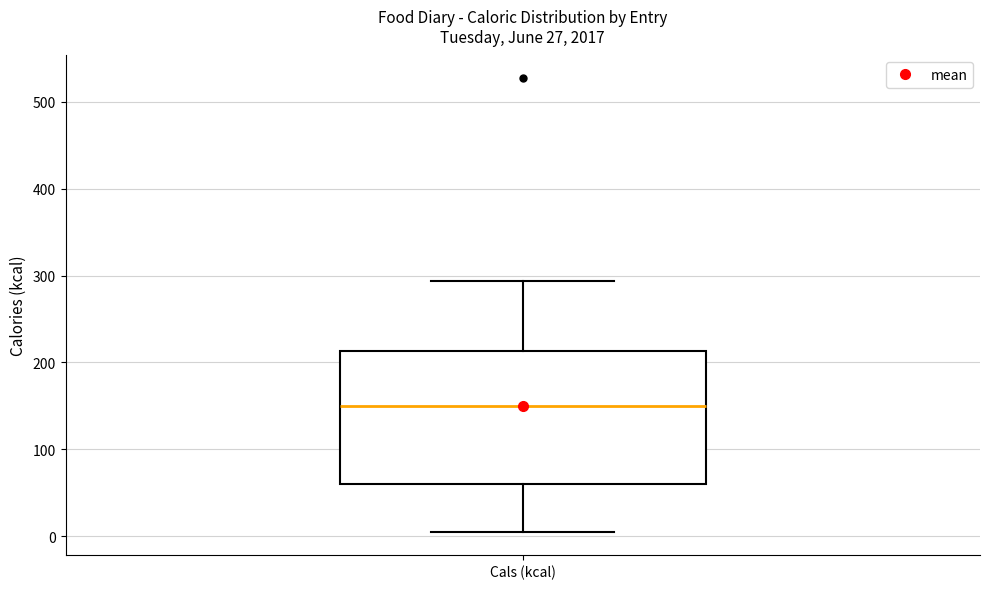

Transcribe this box plot: give where the median line is, the range the box spans, and where the two whiskers end, as read against the y-axis. The values are not printed on the chart, so give them approximately, as read against the axis.

median 150, box 60 to 210, whiskers 10 to 290